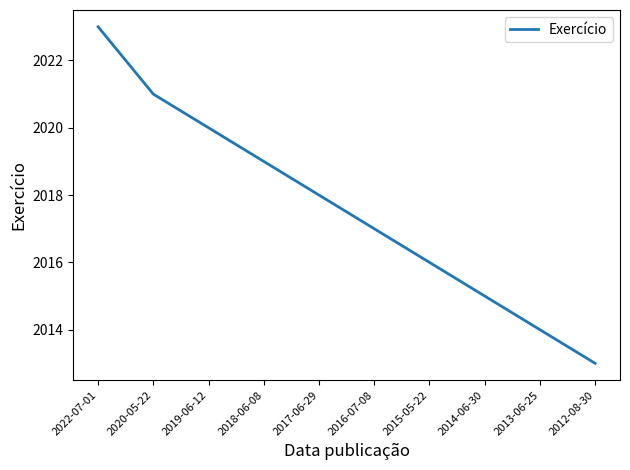

How many lines are shown in the chart?

1